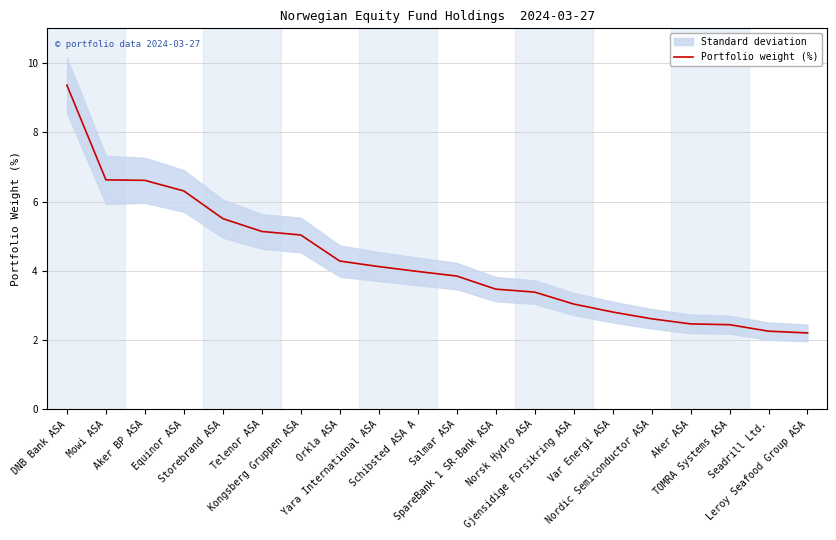

How many lines are shown in the chart?

1